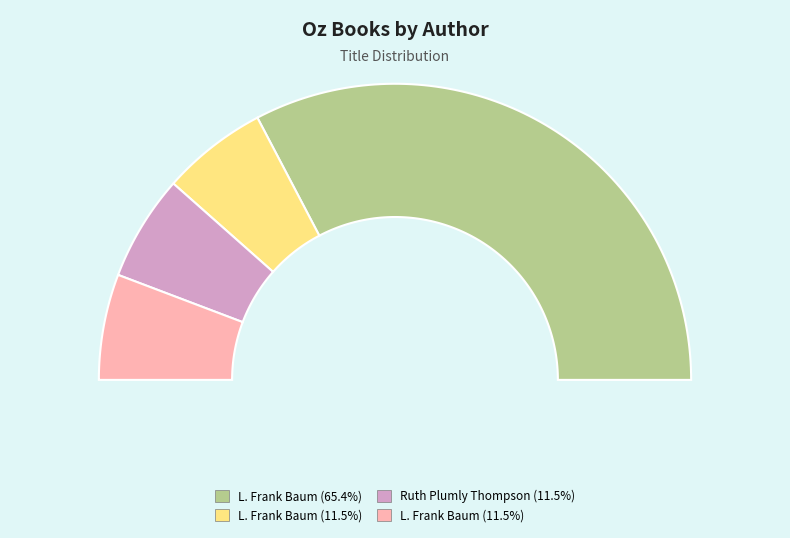

Is there a majority slice in this chart?

Yes